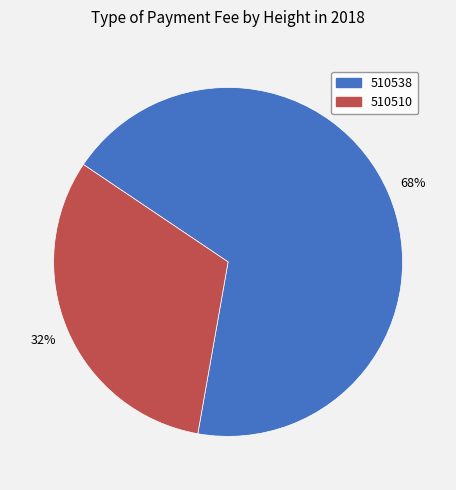

Which category accounts for the majority?

510538